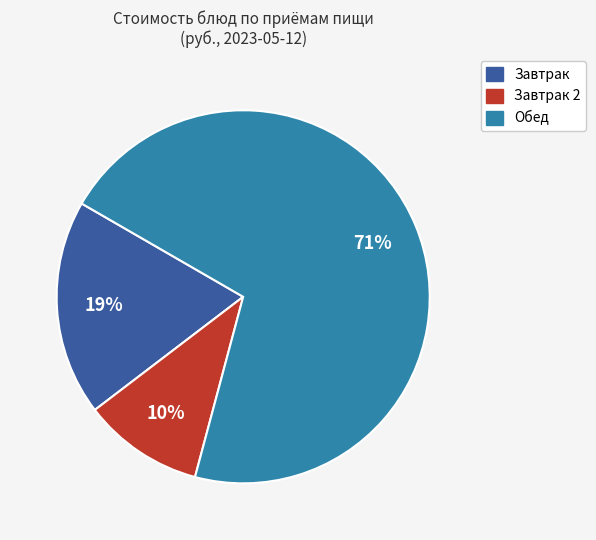

Does any single category account for the majority?

Yes